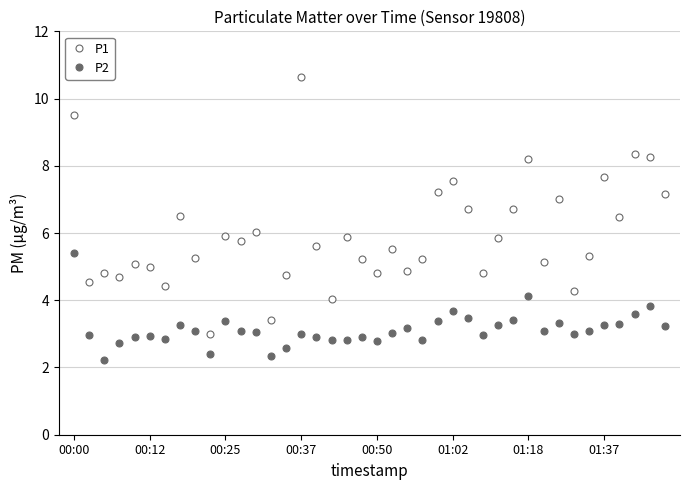

Does the chart have visible grid lines?

Yes